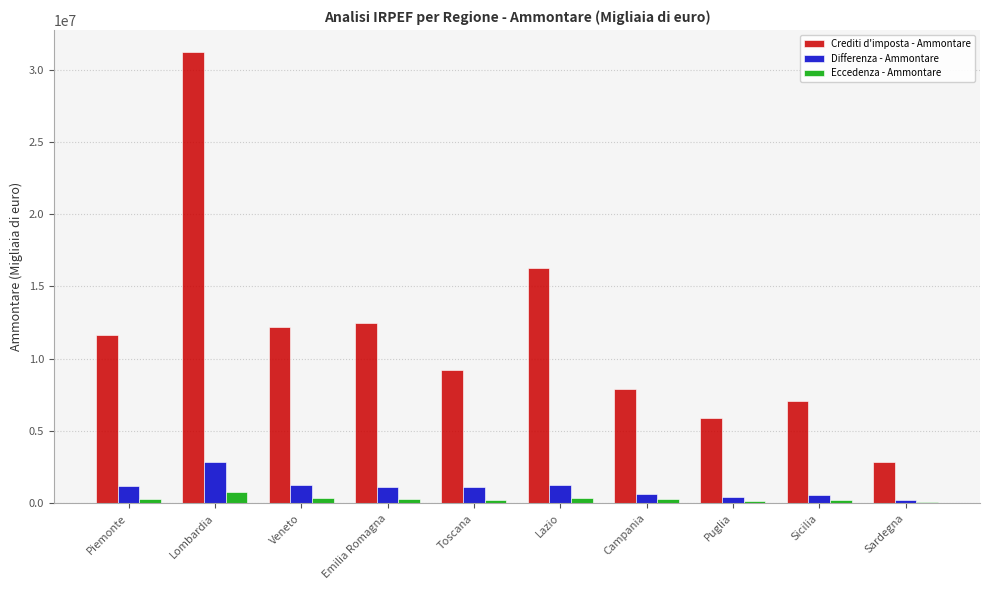

Are the bars grouped side by side (vs. stacked)?

Yes